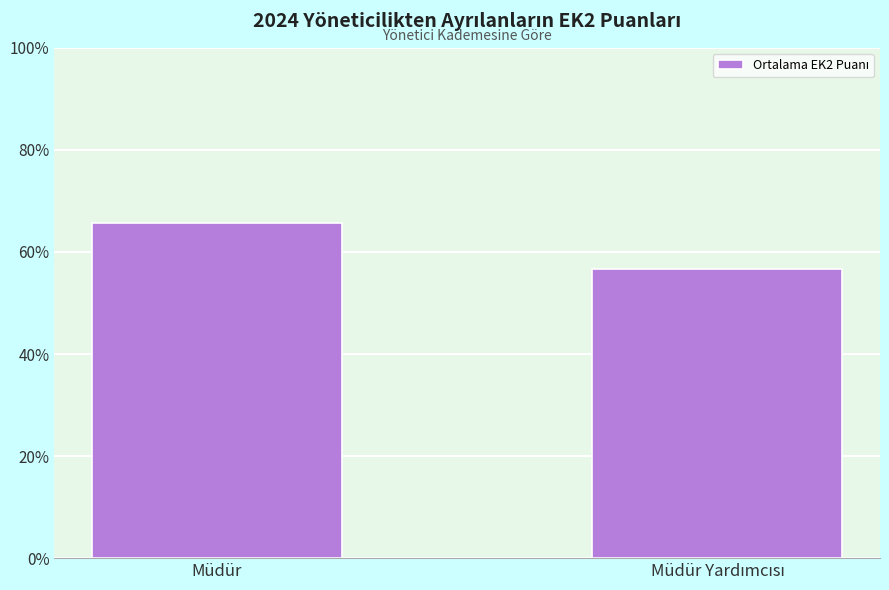

What is the maximum value shown in the chart?

65.6